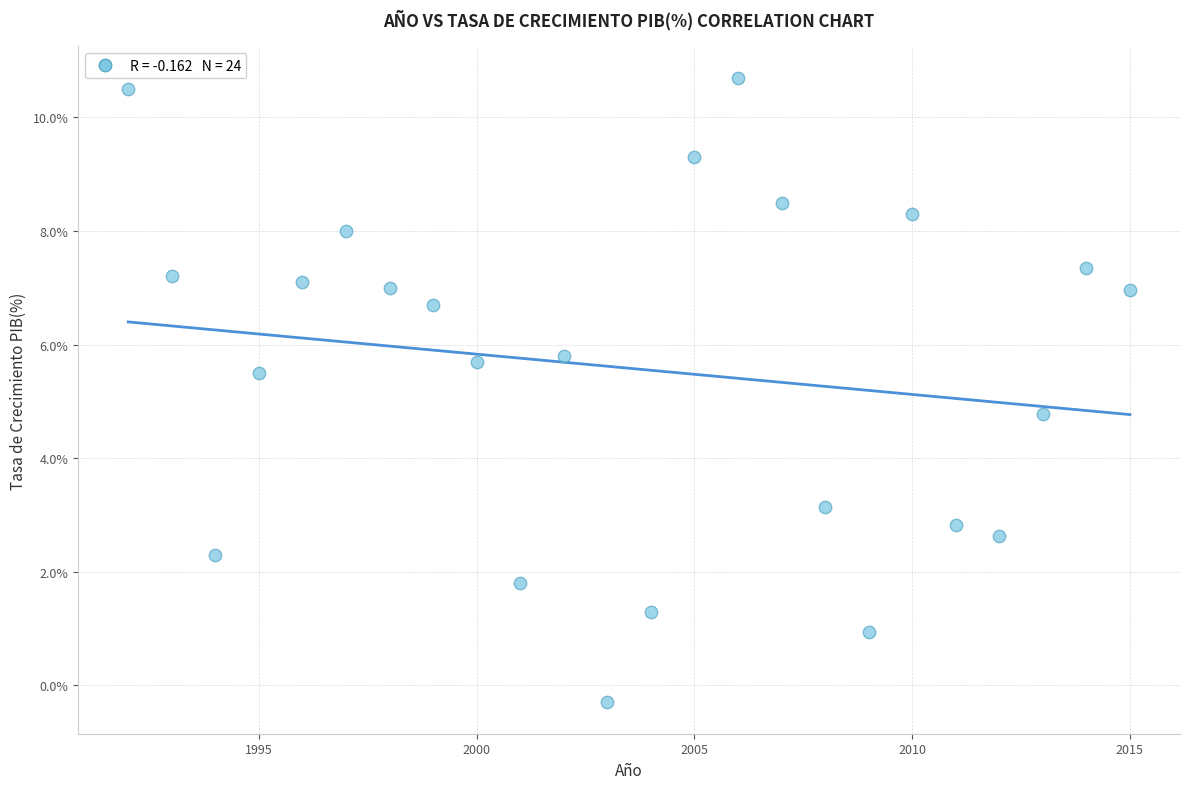

What Y value in the scatter plot is closest to 5?

4.8